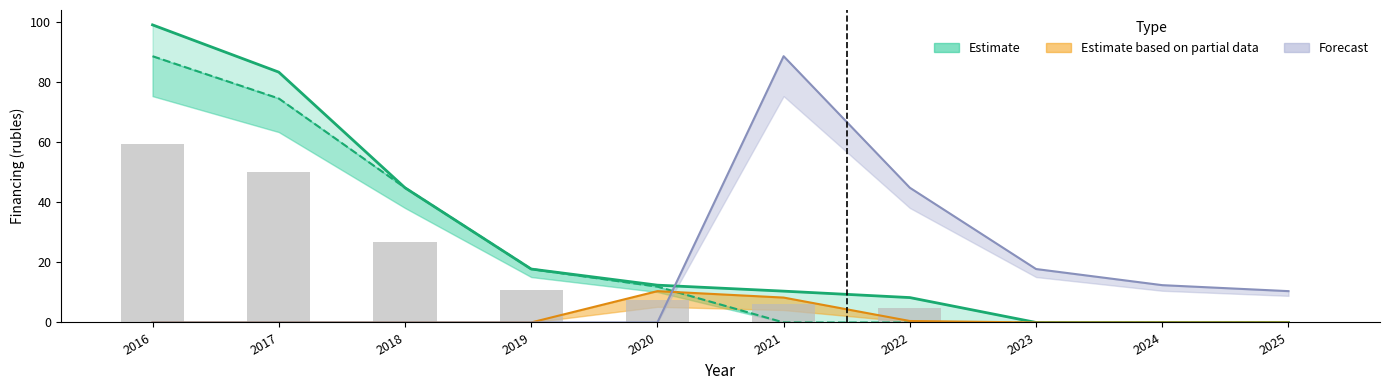

How many values in the Forecast series are below 10?

5